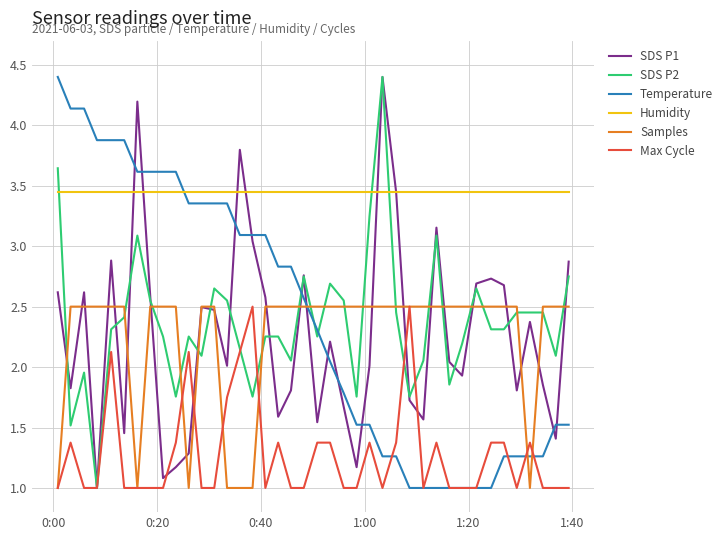

After their last crossing, which series has the higher values: Humidity or Temperature?

Humidity